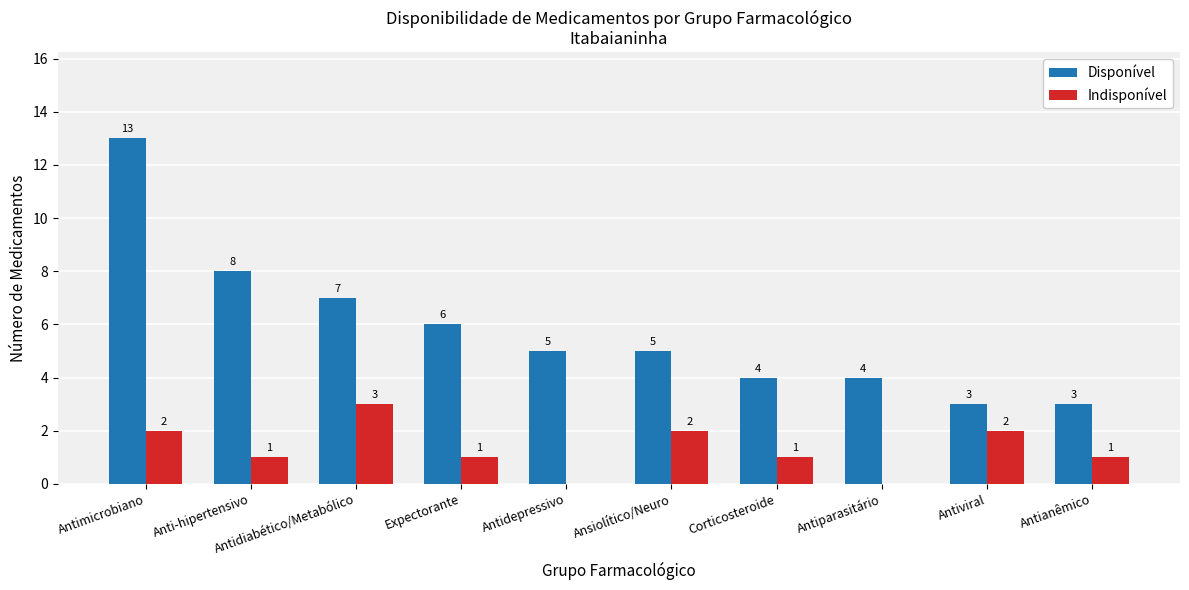

What is the average value of the Disponível series?

6